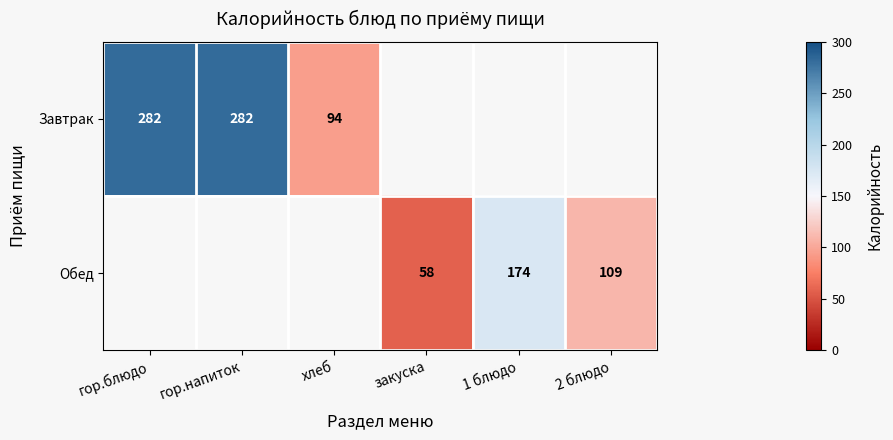

The Обед series shows 174 at 1 блюдо. True or false?

True